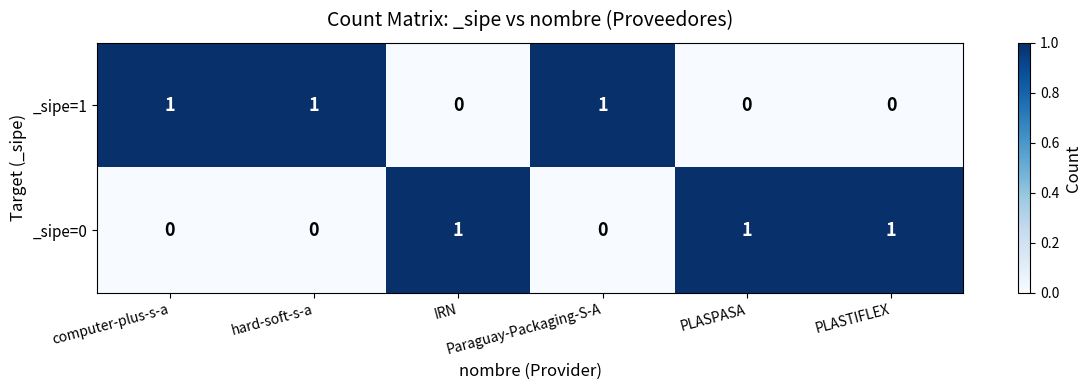

How many _sipe=0 values are between 0 and 1?

6